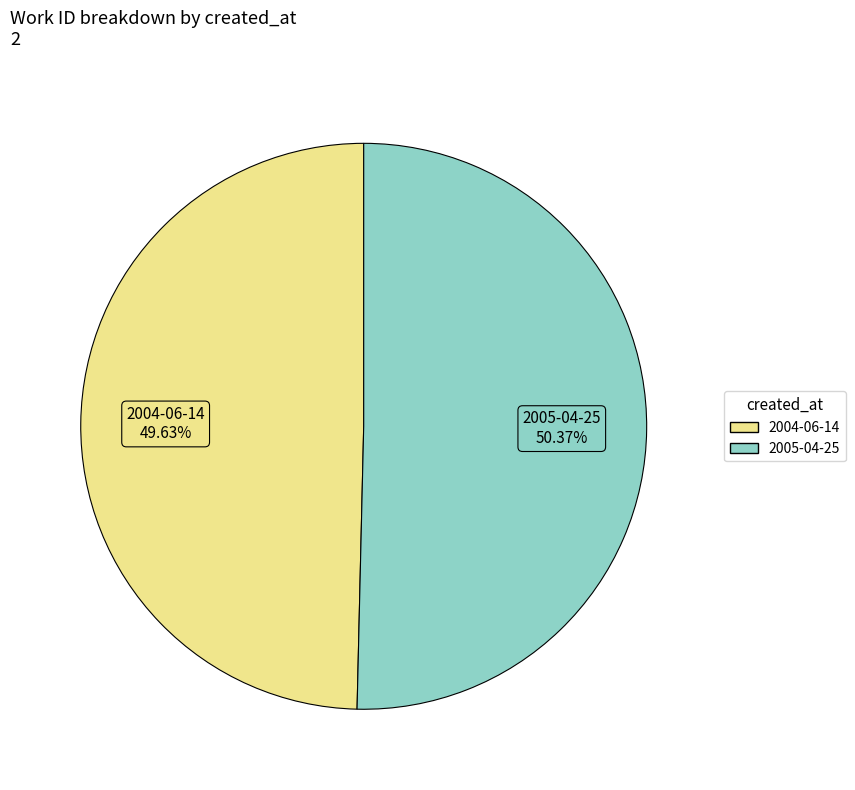

Combined, do 2005-04-25 and 2004-06-14 account for over 50%?

Yes